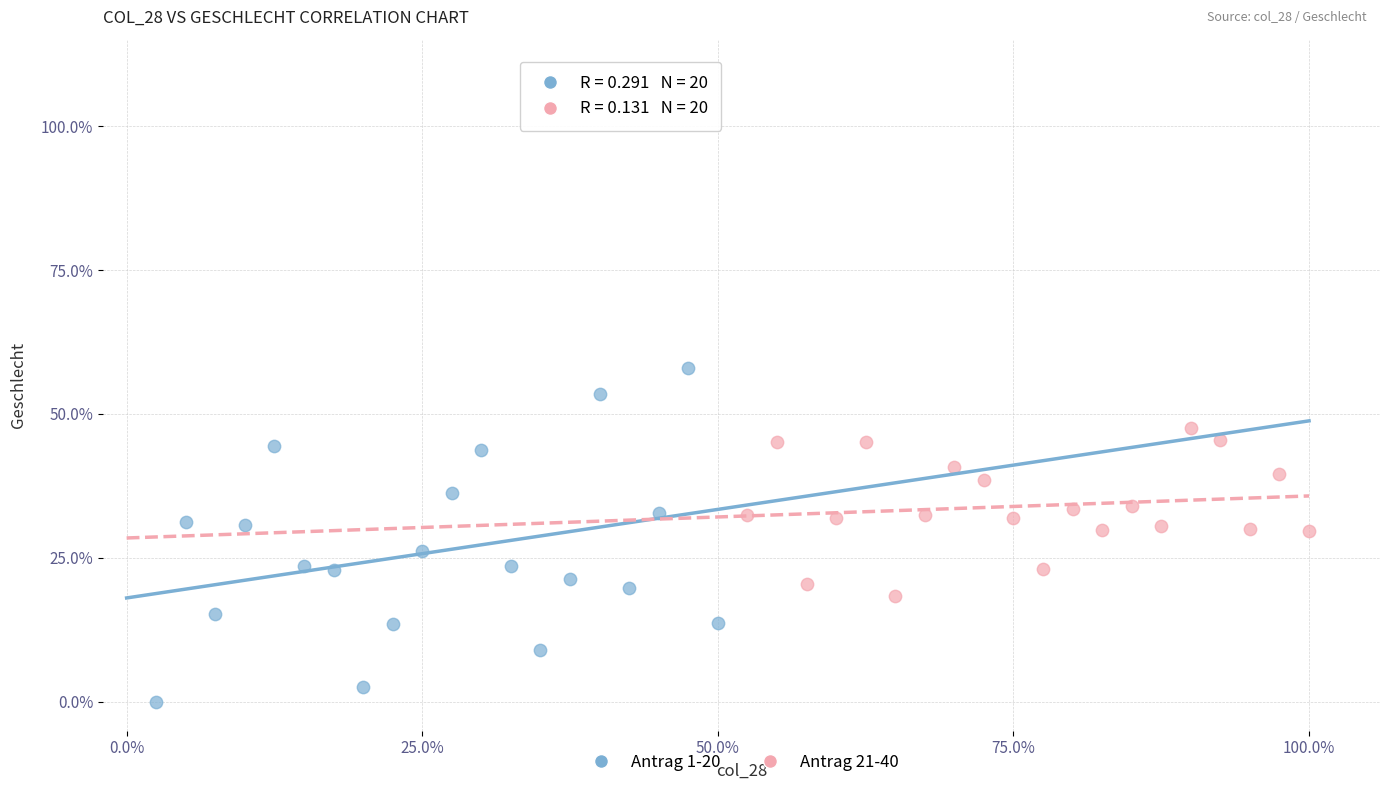

Which series has the widest spread of Y values?

Antrag 1-20